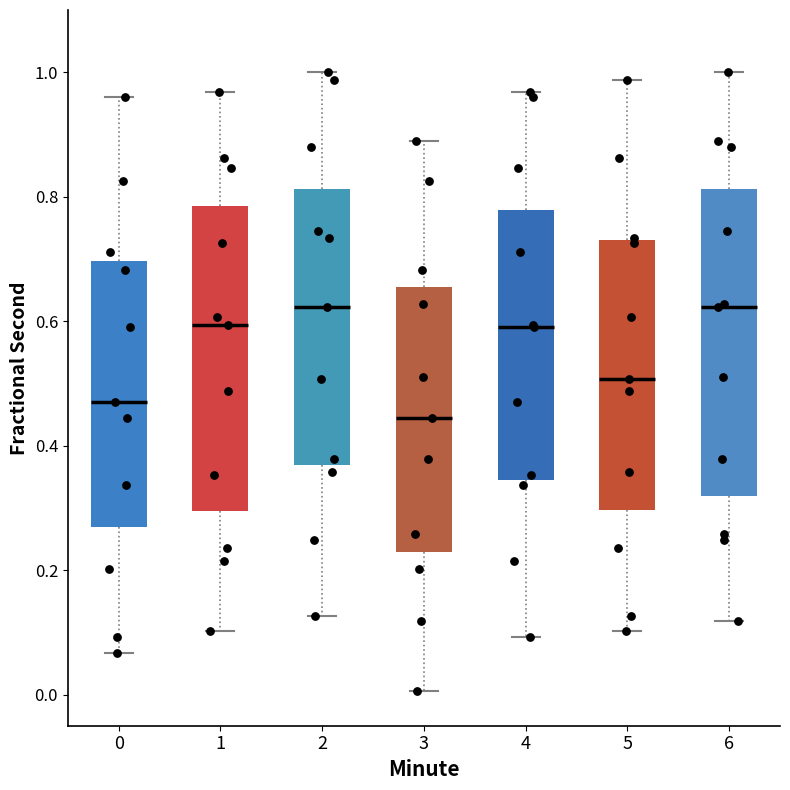

Reading left to right, transcribe this box plot: for each box, give where its median line is, the range the box spans, and where its two whiskers end, as read against the y-axis. The values are not printed on the chart, so give them approximately, as read against the axis.

0: median 0.48, box 0.26 to 0.70, whiskers 0.06 to 0.96
1: median 0.60, box 0.30 to 0.78, whiskers 0.10 to 0.96
2: median 0.62, box 0.36 to 0.82, whiskers 0.12 to 1.00
3: median 0.44, box 0.22 to 0.66, whiskers 0.00 to 0.88
4: median 0.60, box 0.34 to 0.78, whiskers 0.10 to 0.96
5: median 0.50, box 0.30 to 0.72, whiskers 0.10 to 0.98
6: median 0.62, box 0.32 to 0.82, whiskers 0.12 to 1.00